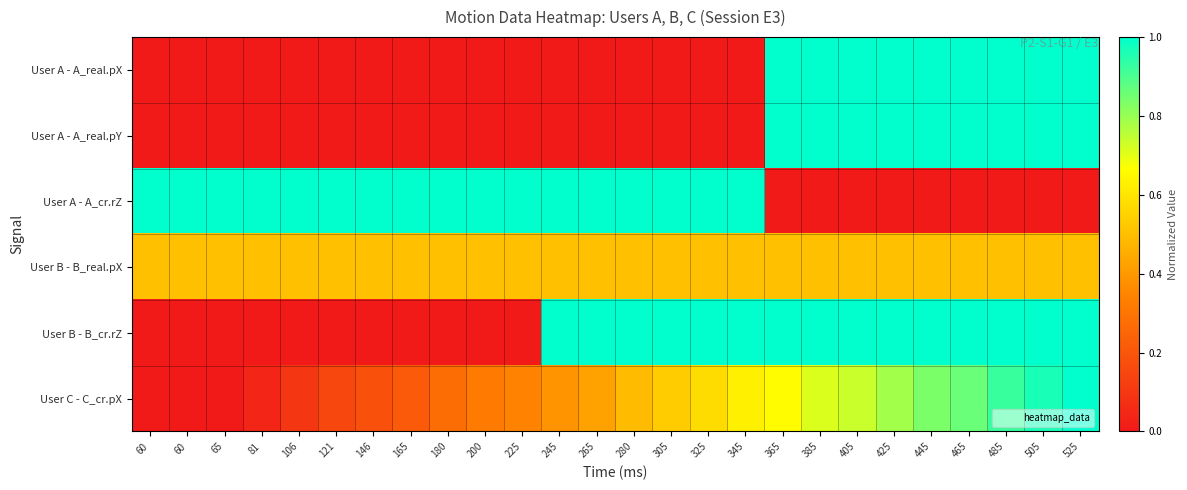

Reading left to right, extract all data points from this chart.

User A - A_real.pX: 60=0.0	60=0.0	65=0.0	81=0.0	106=0.0	121=0.0	146=0.0	165=0.0	180=0.0	200=0.0	225=0.0	245=0.0	265=0.0	280=0.0	305=0.0	325=0.0	345=0.0	365=1.0	385=1.0	405=1.0	425=1.0	445=1.0	465=1.0	485=1.0	505=1.0	525=1.0
User A - A_real.pY: 60=0.0	60=0.0	65=0.0	81=0.0	106=0.0	121=0.0	146=0.0	165=0.0	180=0.0	200=0.0	225=0.0	245=0.0	265=0.0	280=0.0	305=0.0	325=0.0	345=0.0	365=1.0	385=1.0	405=1.0	425=1.0	445=1.0	465=1.0	485=1.0	505=1.0	525=1.0
User A - A_cr.rZ: 60=1.0	60=1.0	65=1.0	81=1.0	106=1.0	121=1.0	146=1.0	165=1.0	180=1.0	200=1.0	225=1.0	245=1.0	265=1.0	280=1.0	305=1.0	325=1.0	345=1.0	365=0.0	385=0.0	405=0.0	425=0.0	445=0.0	465=0.0	485=0.0	505=0.0	525=0.0
User B - B_real.pX: 60=0.5	60=0.5	65=0.5	81=0.5	106=0.5	121=0.5	146=0.5	165=0.5	180=0.5	200=0.5	225=0.5	245=0.5	265=0.5	280=0.5	305=0.5	325=0.5	345=0.5	365=0.5	385=0.5	405=0.5	425=0.5	445=0.5	465=0.5	485=0.5	505=0.5	525=0.5
User B - B_cr.rZ: 60=0.0	60=0.0	65=0.0	81=0.0	106=0.0	121=0.0	146=0.0	165=0.0	180=0.0	200=0.0	225=0.0	245=1.0	265=1.0	280=1.0	305=1.0	325=1.0	345=1.0	365=1.0	385=1.0	405=1.0	425=1.0	445=1.0	465=1.0	485=1.0	505=1.0	525=1.0
User C - C_cr.pX: 60=0.0	60=0.0	65=0.0	81=0.0	106=0.1	121=0.1	146=0.2	165=0.2	180=0.3	200=0.3	225=0.3	245=0.4	265=0.4	280=0.5	305=0.5	325=0.6	345=0.6	365=0.7	385=0.7	405=0.7	425=0.8	445=0.8	465=0.9	485=0.9	505=1.0	525=1.0